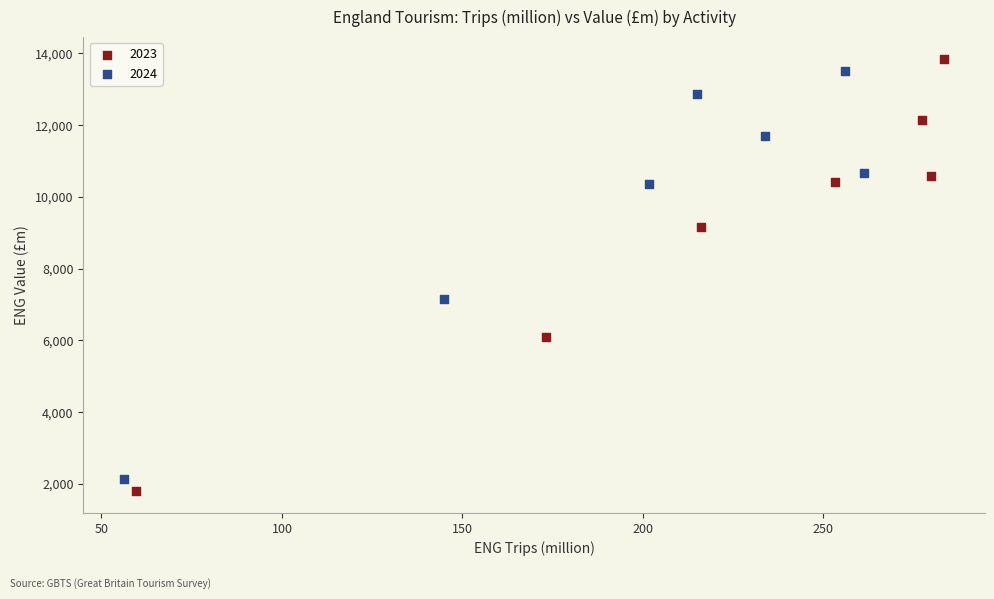

Which series has the widest spread of Y values?

2023